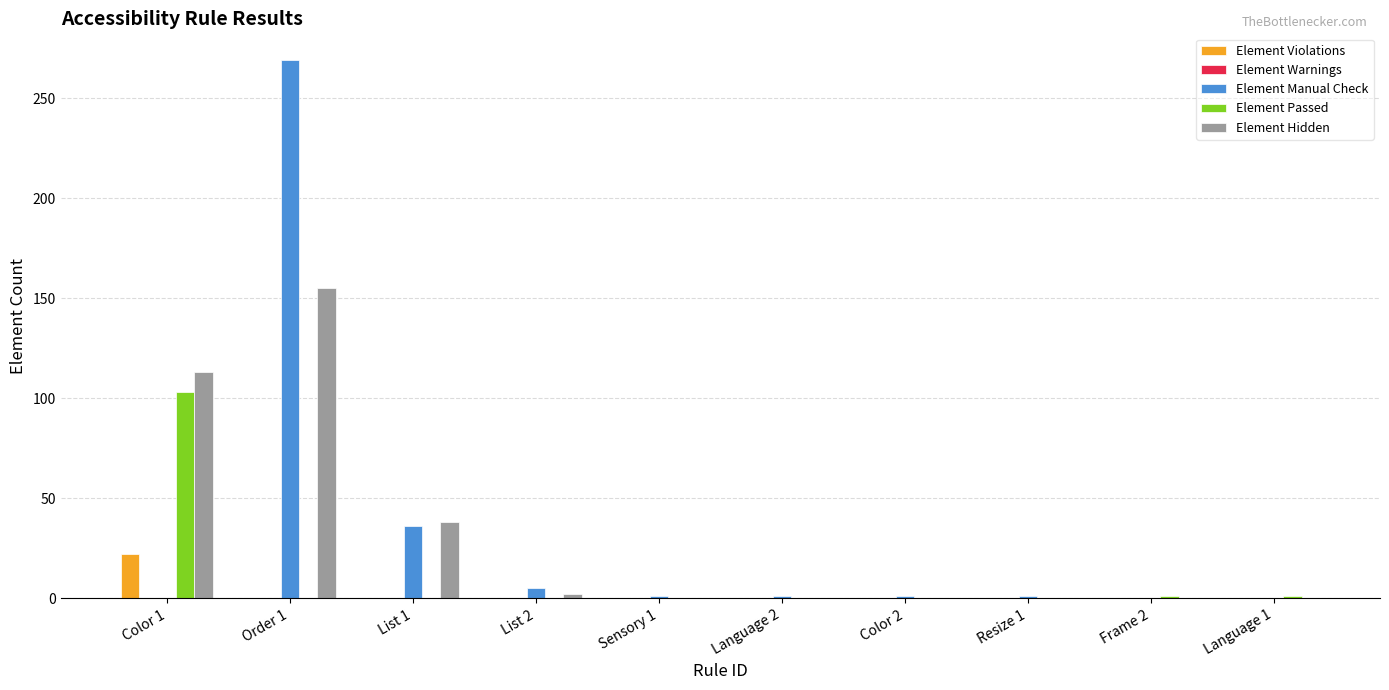

How many values in the Element Hidden series exceed 0?

4